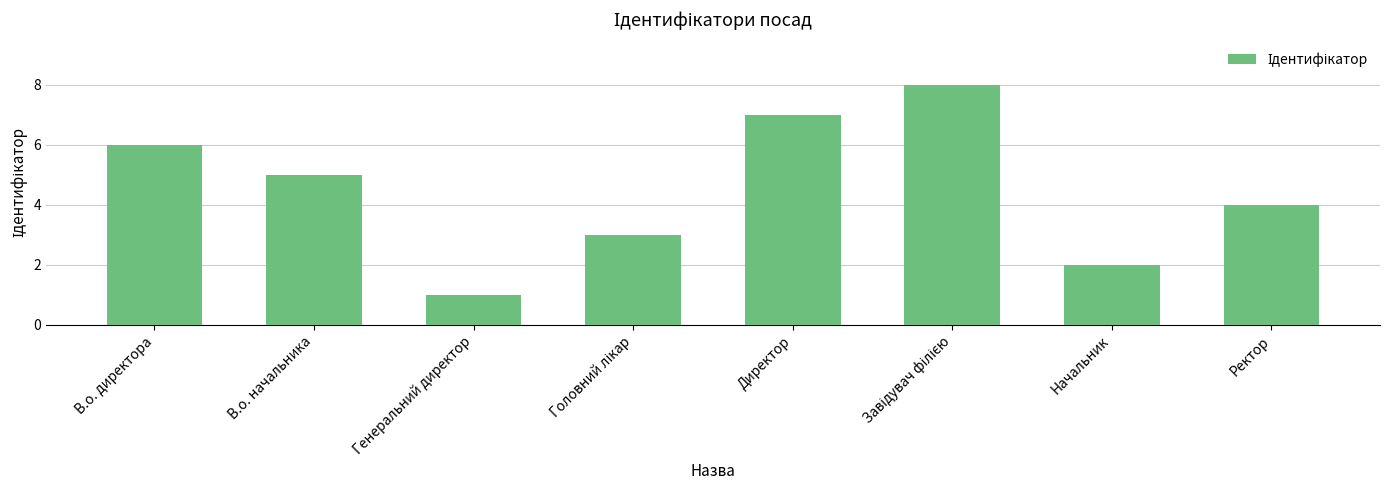

At which label does the data first exceed 5?

В.о. директора